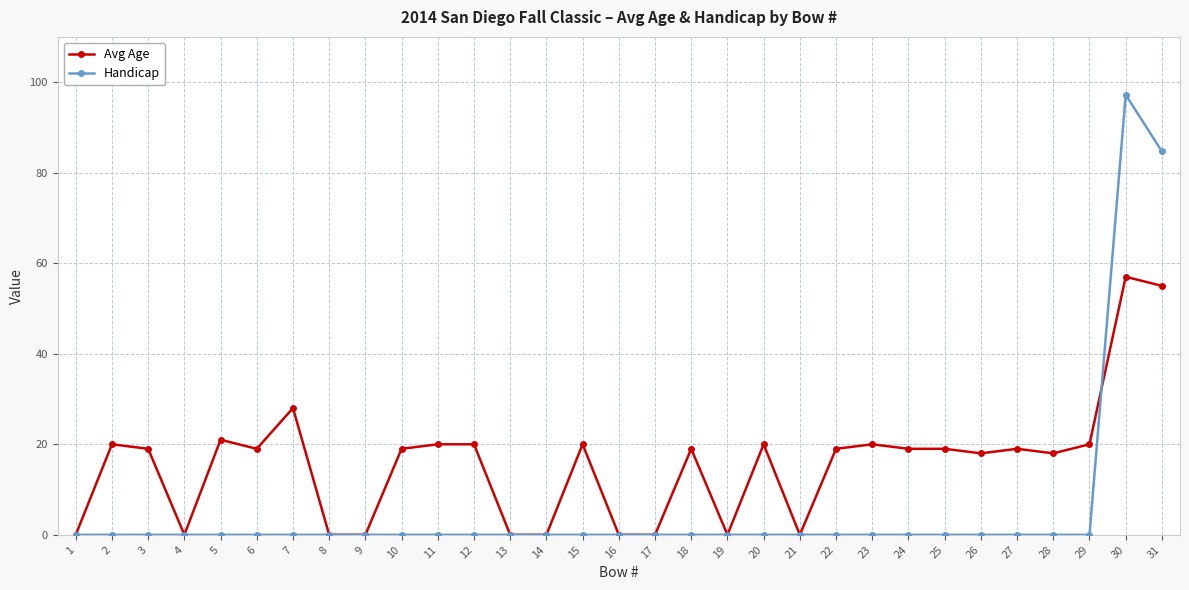

At 10, list the series in order from smallest to largest.

Handicap, Avg Age